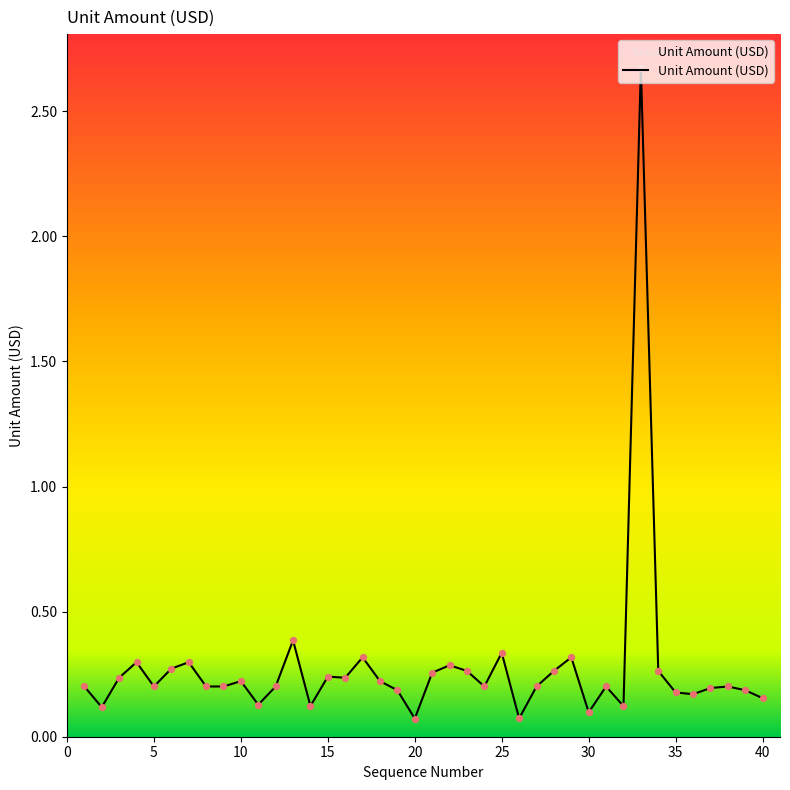

What is the difference between the maximum and minimum values?

2.6